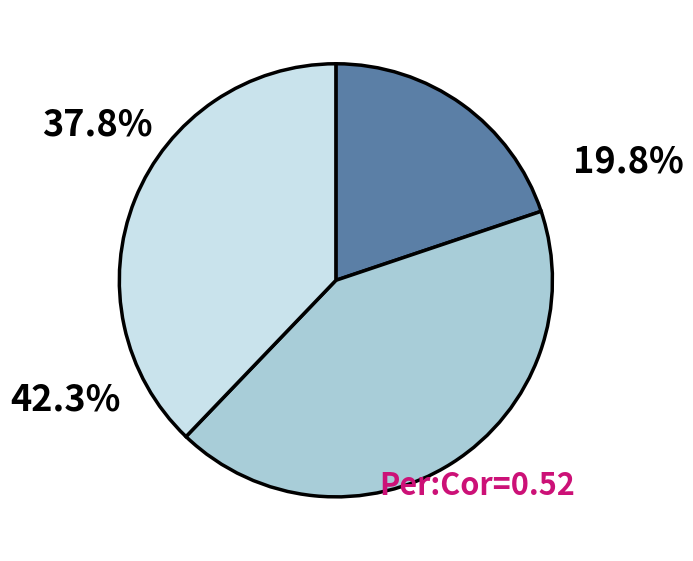

Is there a majority slice in this chart?

No